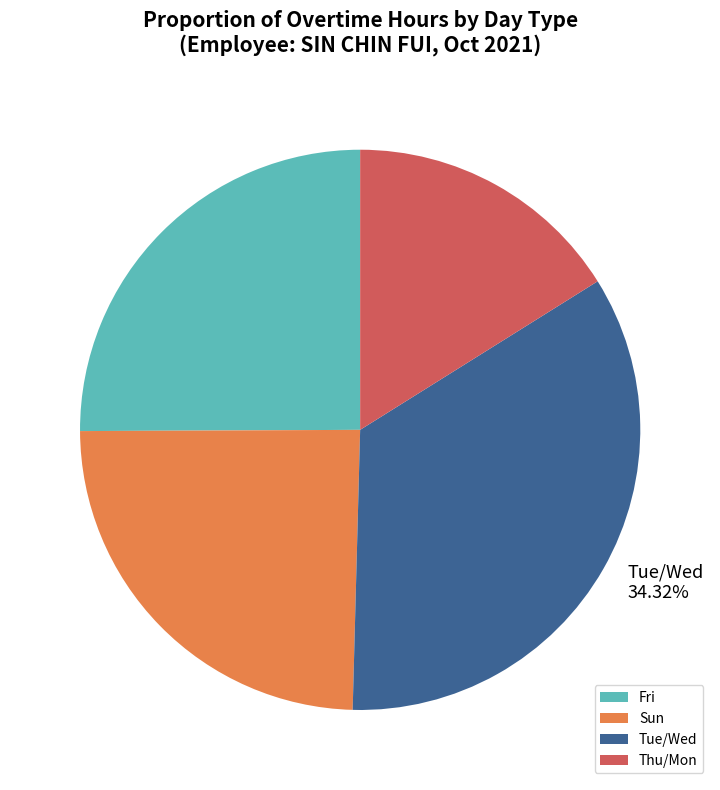

Is the sum of Sun and Tue/Wed greater than half?

Yes